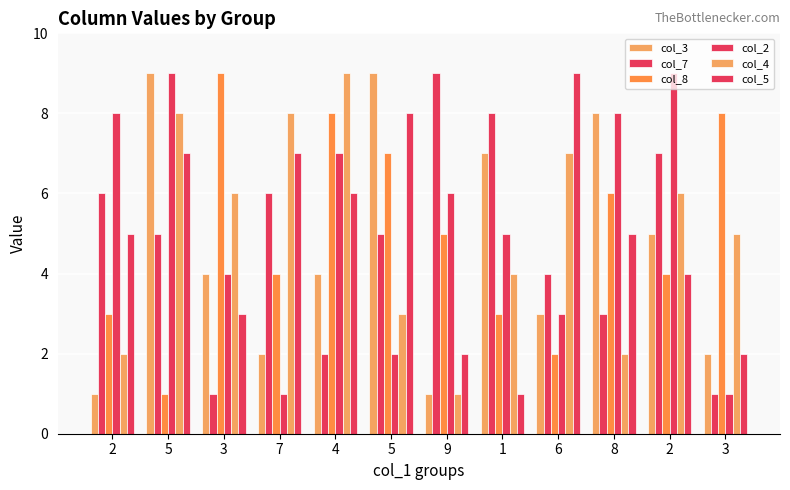

Count the number of categories in the chart.

12